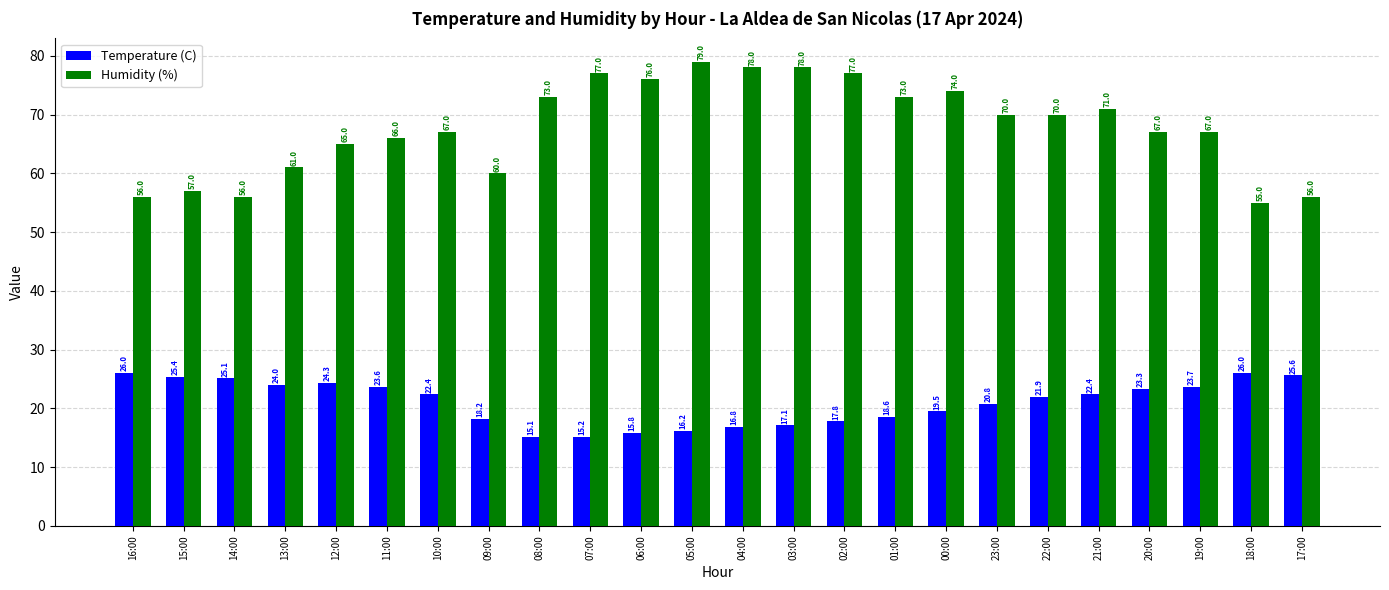

Which series changed the most between 14:00 and 11:00?

Humidity (%)